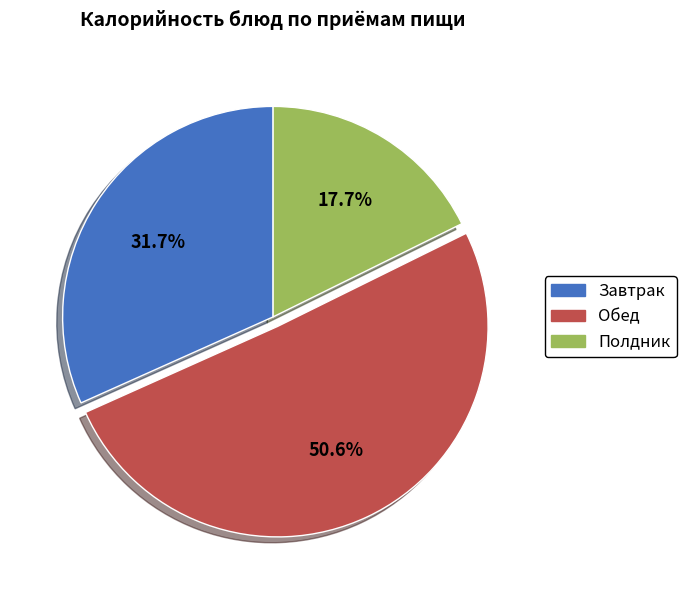

Is there a majority slice in this chart?

Yes